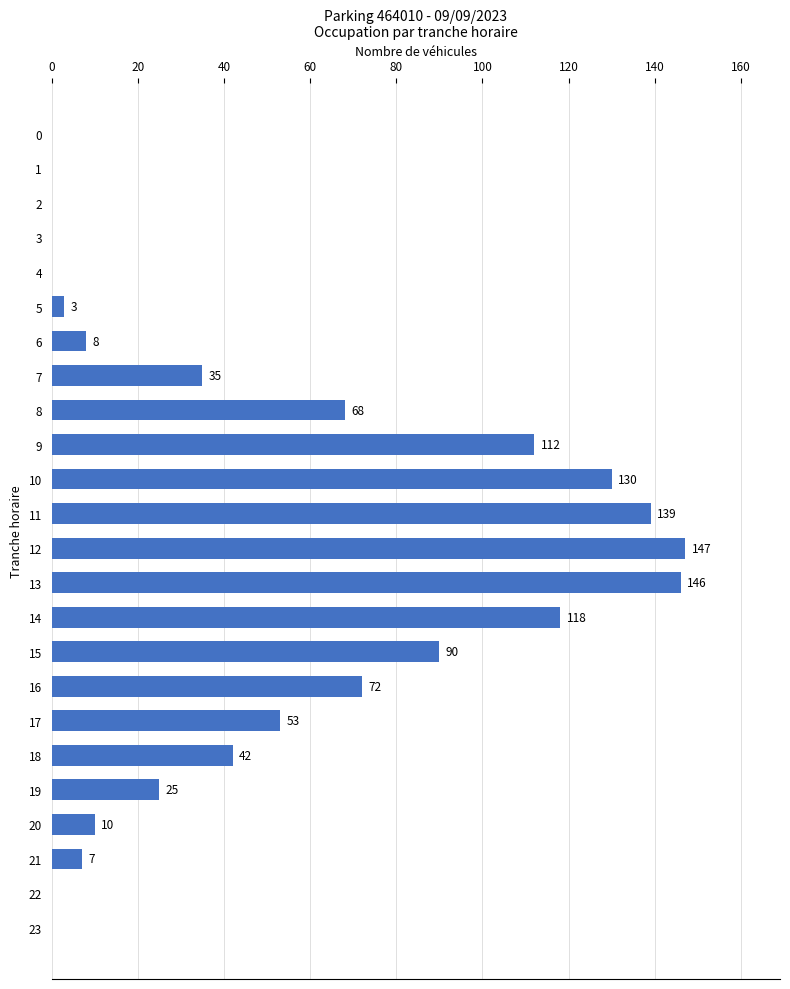

What is the sum of all values?

1205